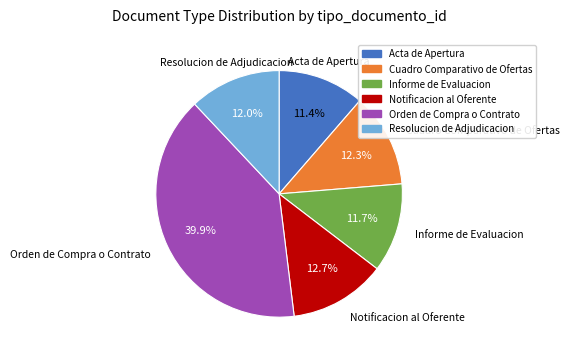

Combined, what portion of the pie is Cuadro Comparativo de Ofertas and Notificacion al Oferente?

25.0%